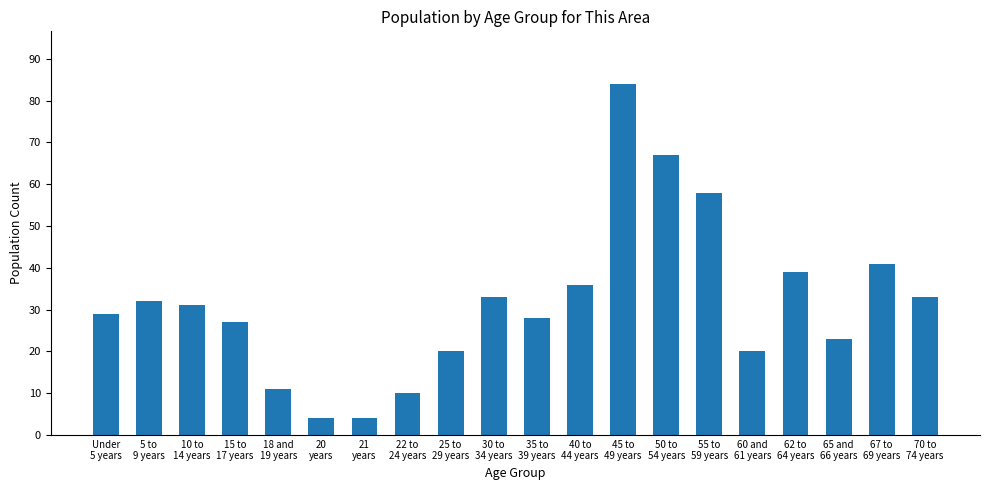

What is the maximum value shown in the chart?

84